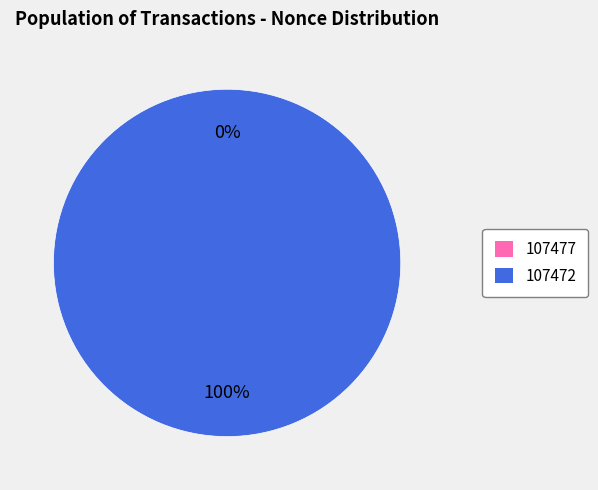

True or false: 107472 accounts for 99% of the total.

False